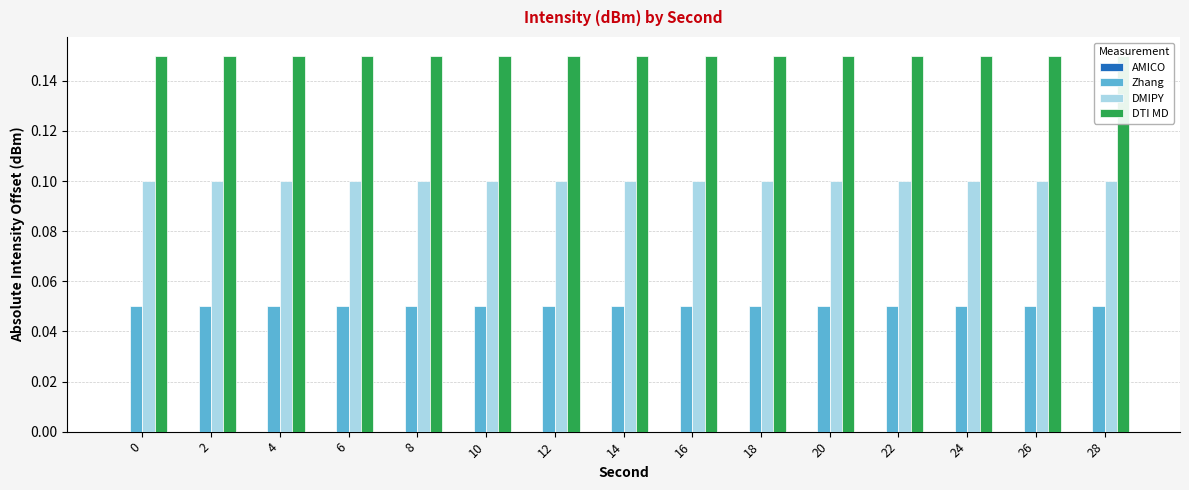

What are all the series names shown in the legend?

AMICO, Zhang, DMIPY, DTI MD